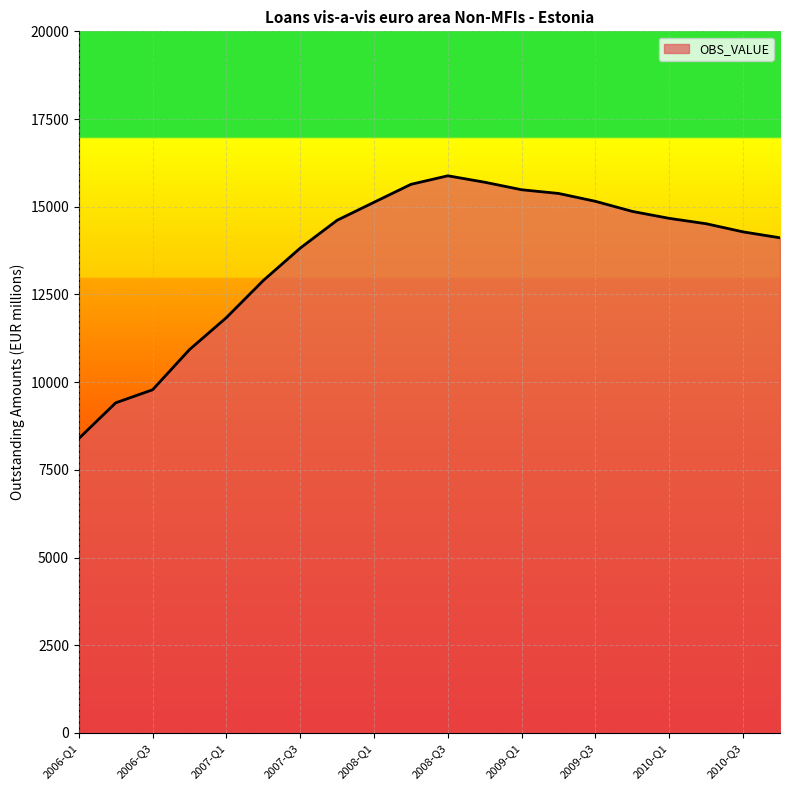

What is the maximum value shown in the chart?

15882.0